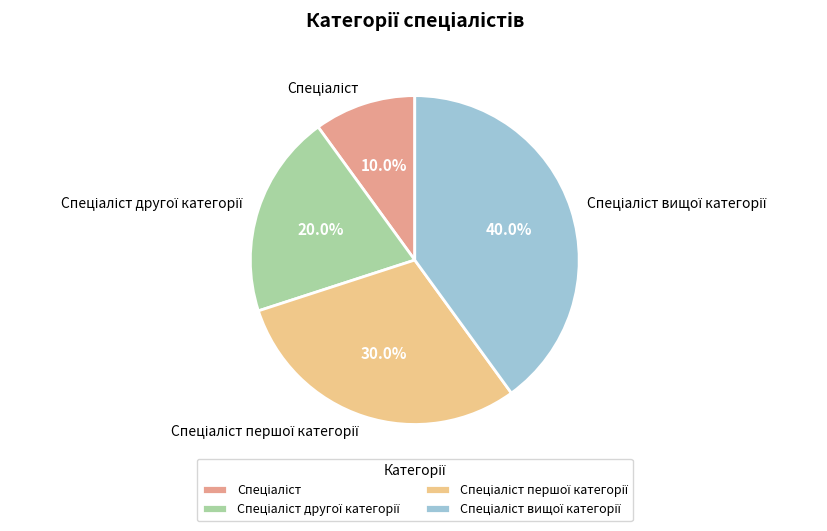

Is there a majority slice in this chart?

No